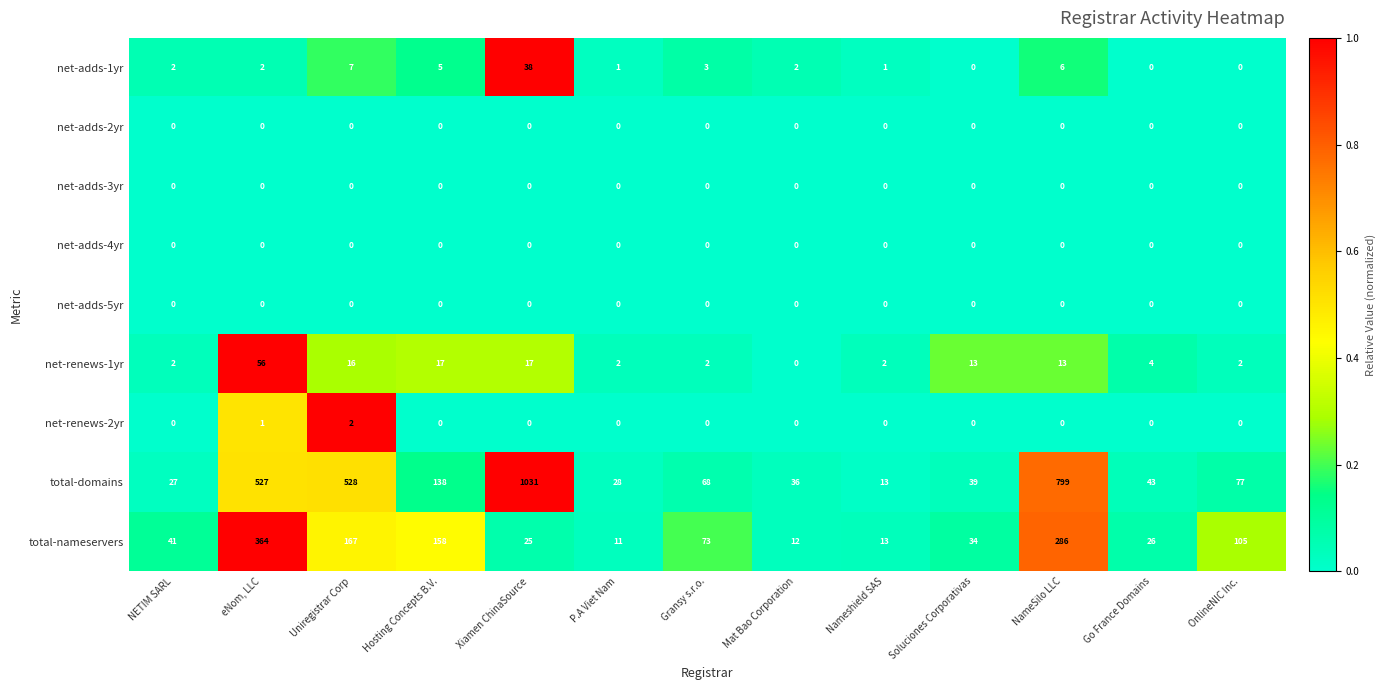

Which series has the largest total across all categories?

total-domains